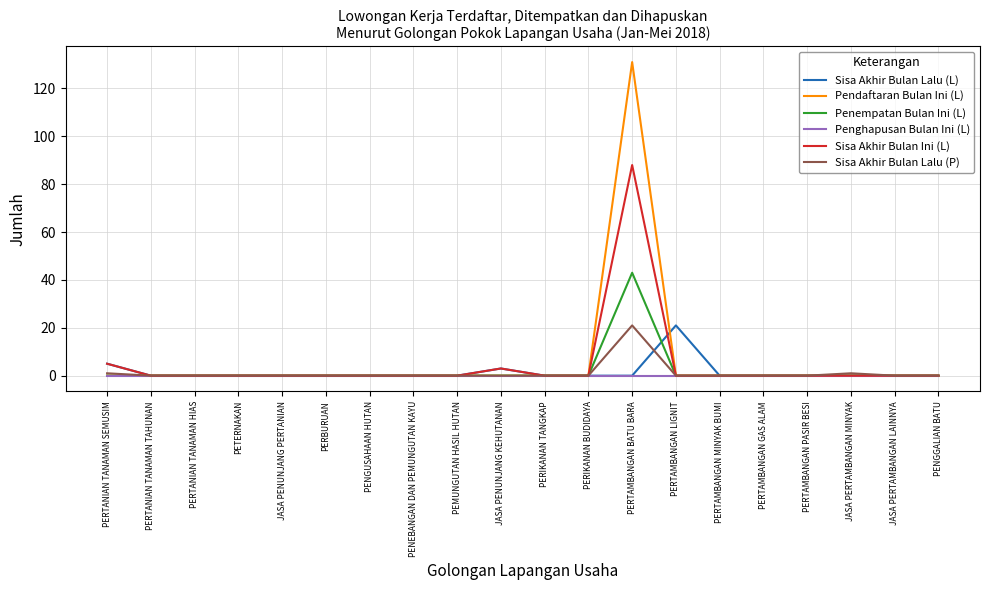

True or false: Penempatan Bulan Ini (L) has more than 0 points higher than both neighbors.

True